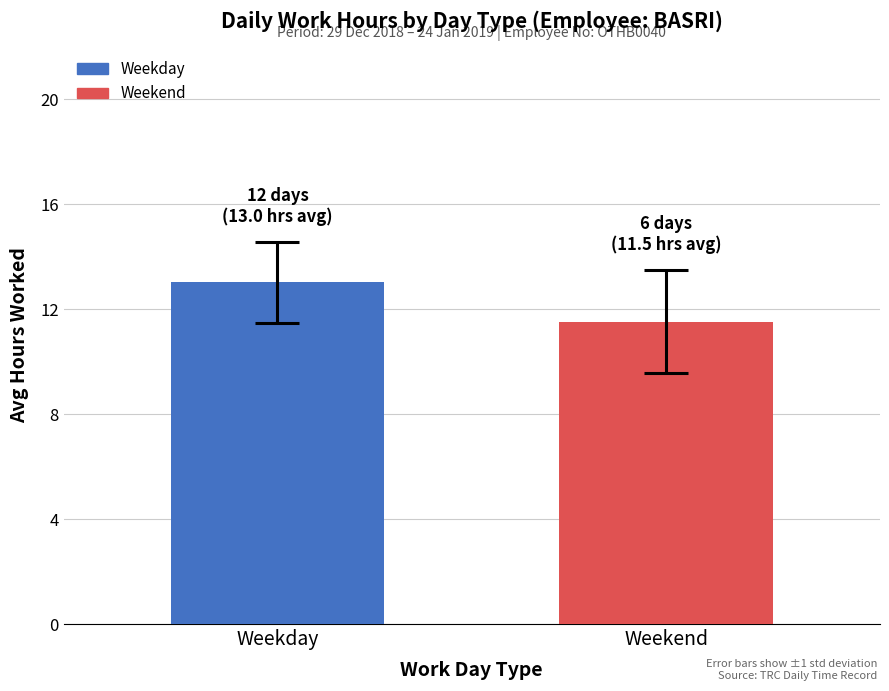

At which label is the value closest to 12?

Weekend